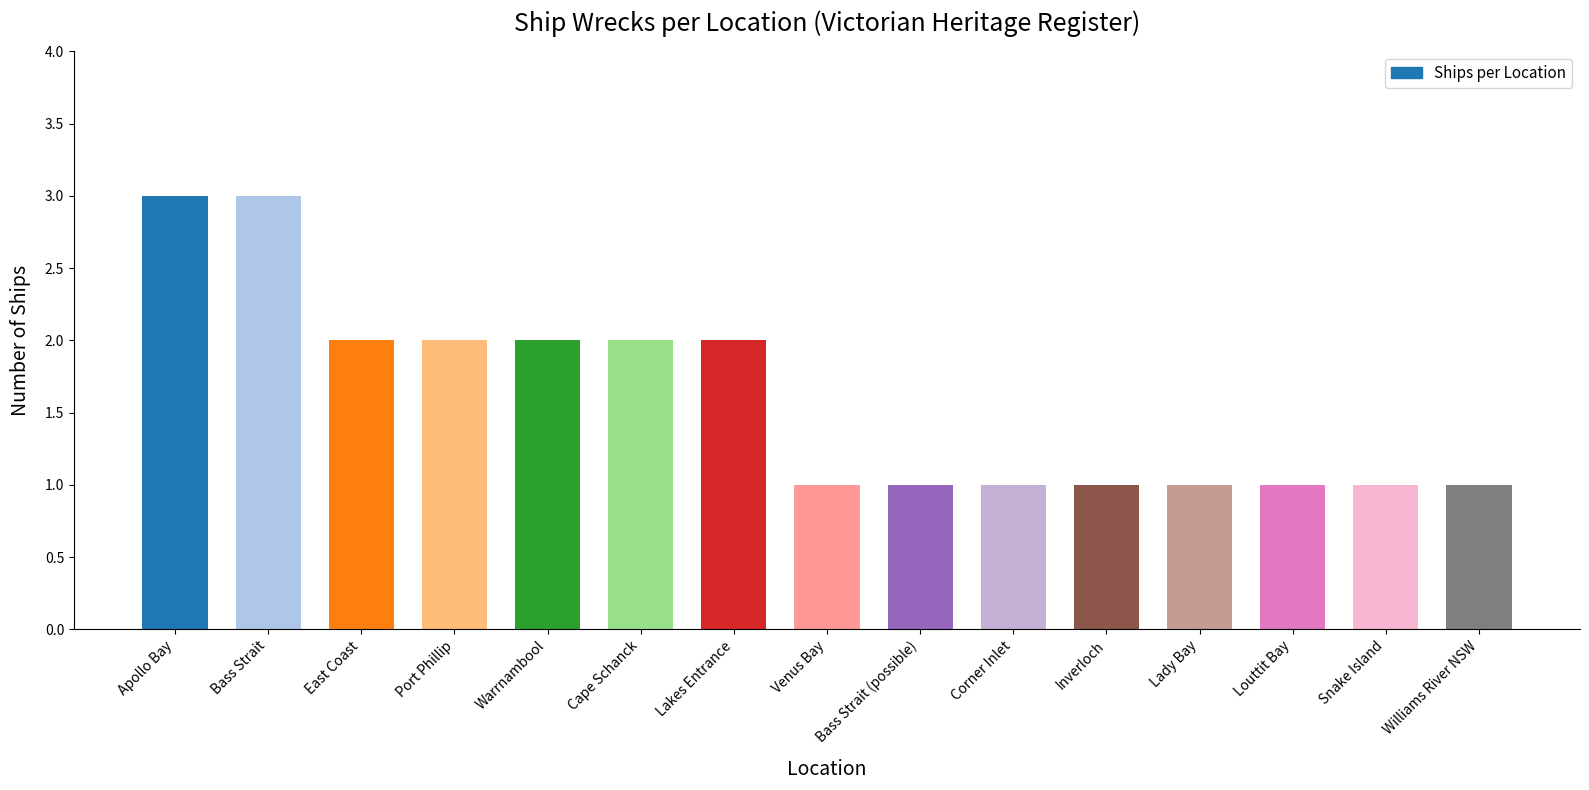

What is the greatest value displayed?

3